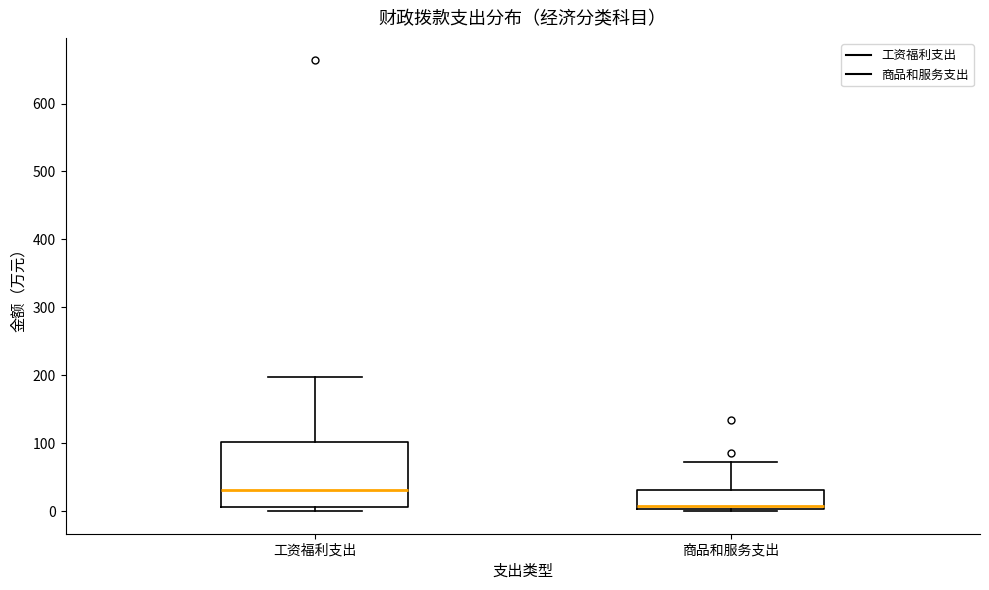

Where is the lower edge of the box for 工资福利支出 on the y-axis? The values are not printed on the chart, so give them approximately, as read against the axis.

10